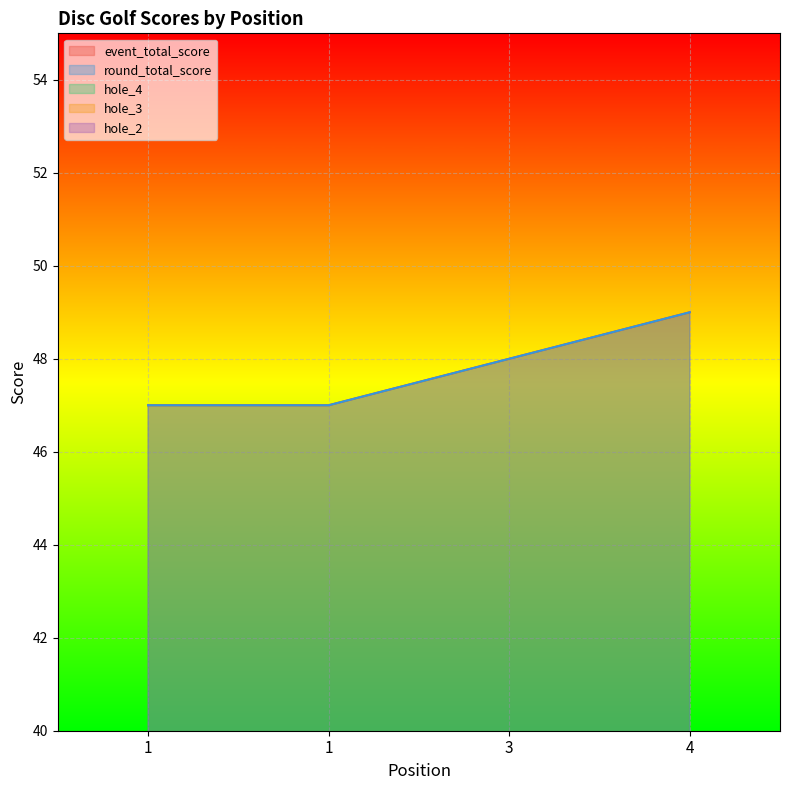

Rank the categories by event_total_score value from highest to lowest.

4, 3, 1, 1